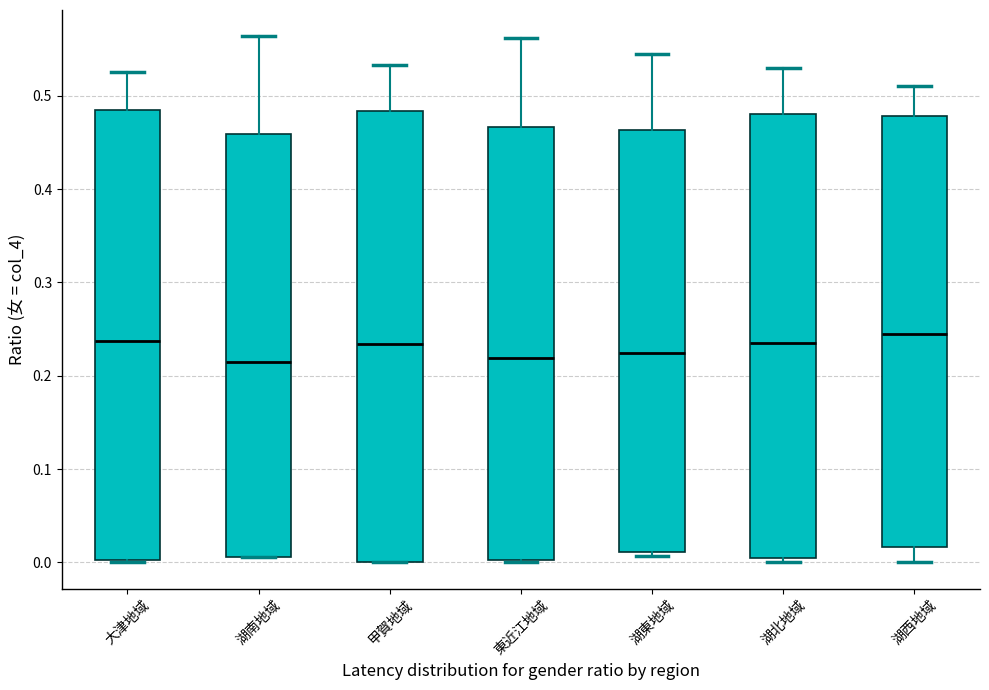

Where does the median line of the box for 大津地域 sit on the y-axis? The values are not printed on the chart, so give them approximately, as read against the axis.

0.24